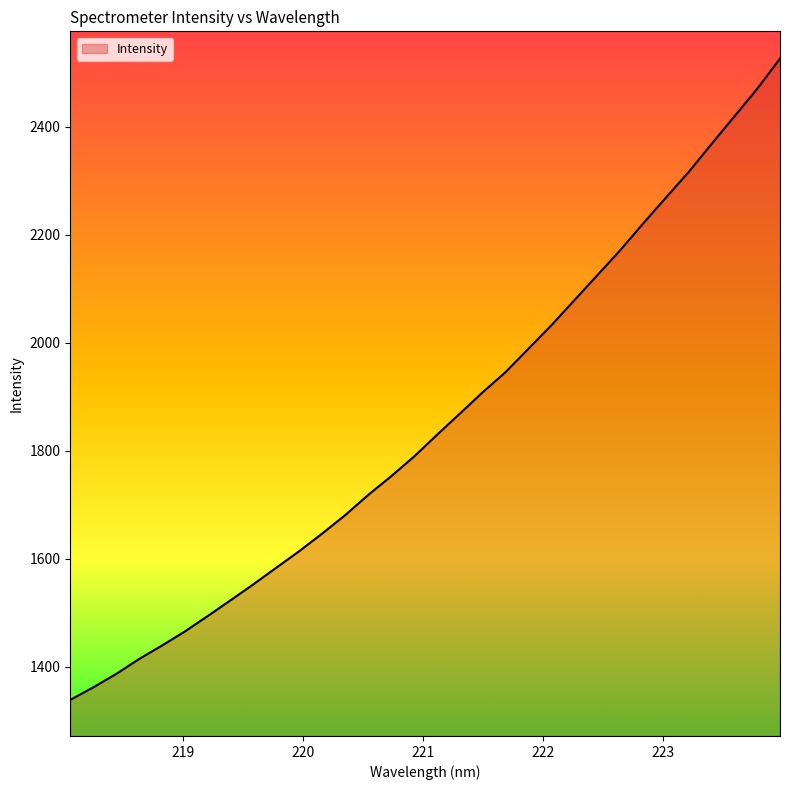

What is the difference between the maximum and minimum values?

1187.9